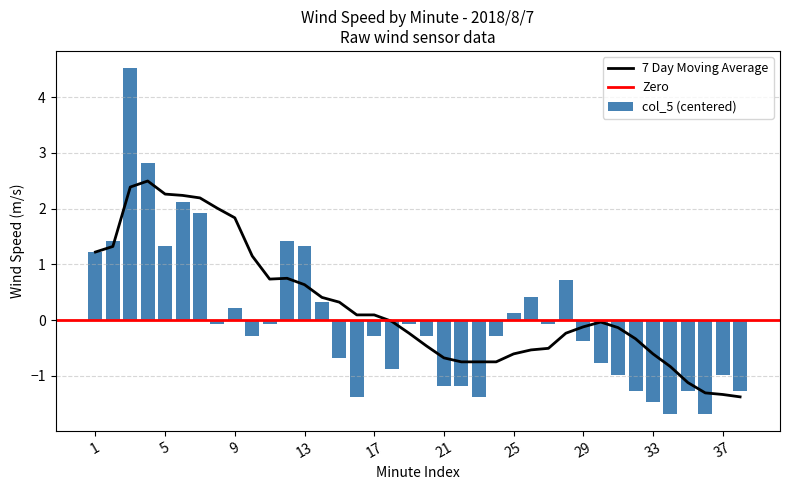

What is the highest value of the 7 Day Moving Average series?

2.5